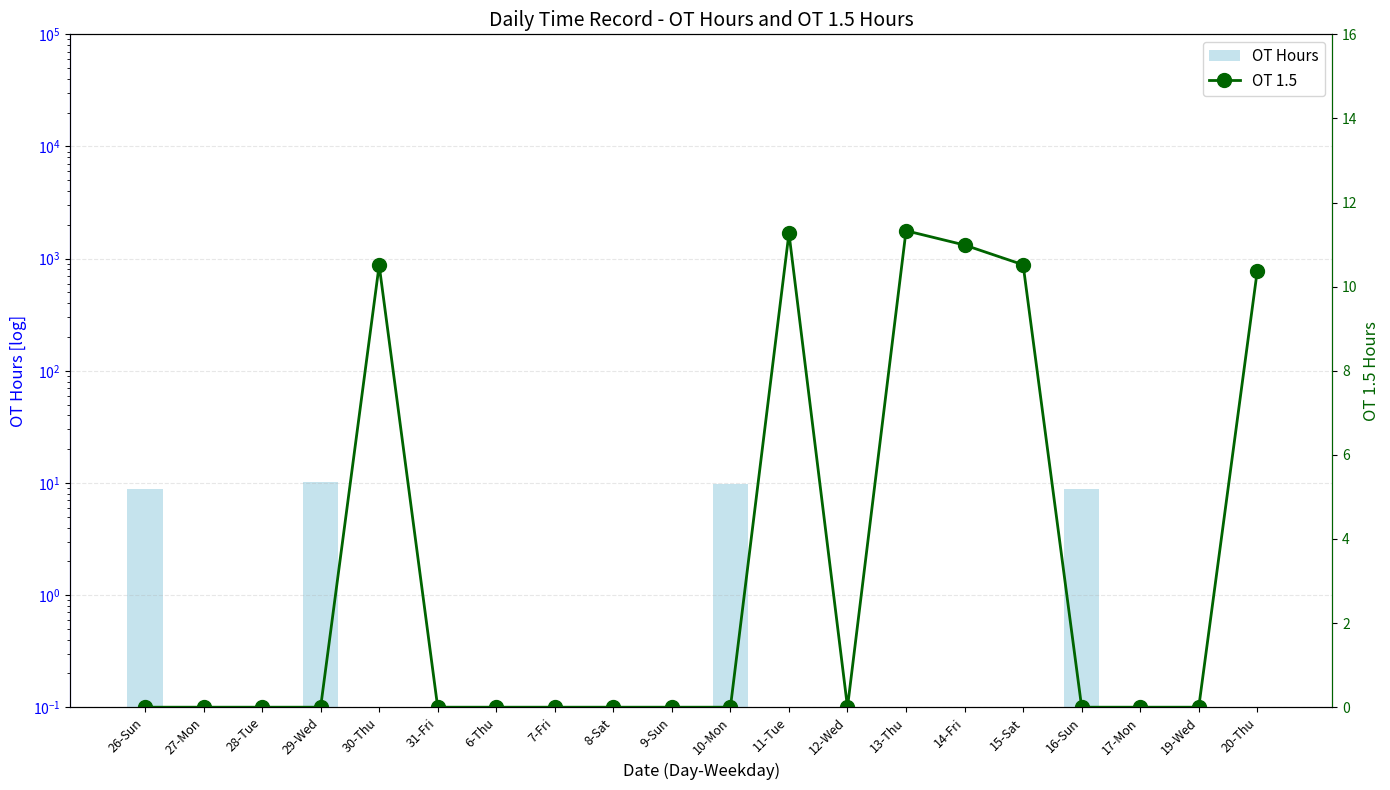

Which series has the widest spread of values?

OT 1.5